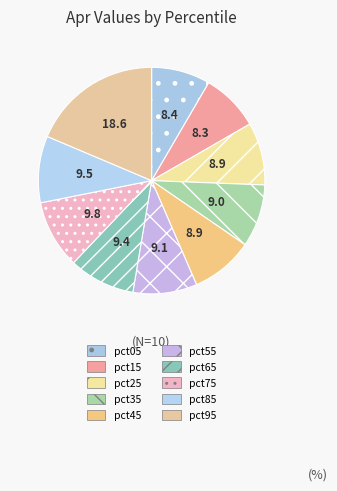

Which slice is the largest?

pct95